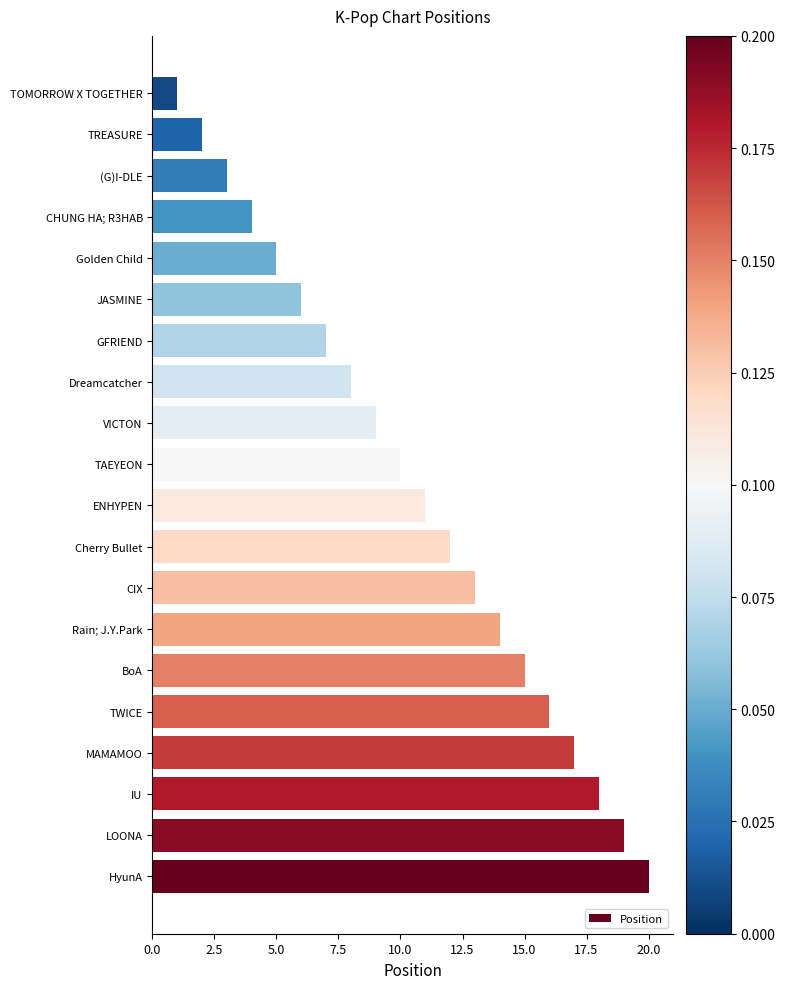

What is the difference between the maximum and second lowest values?

18